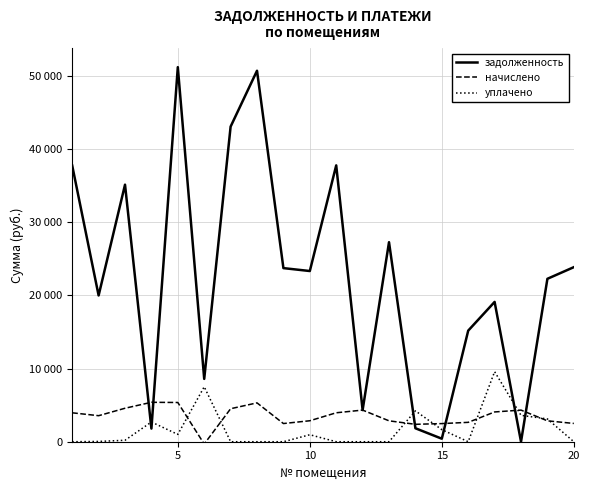

Is this an area chart (filled region under the line)?

No